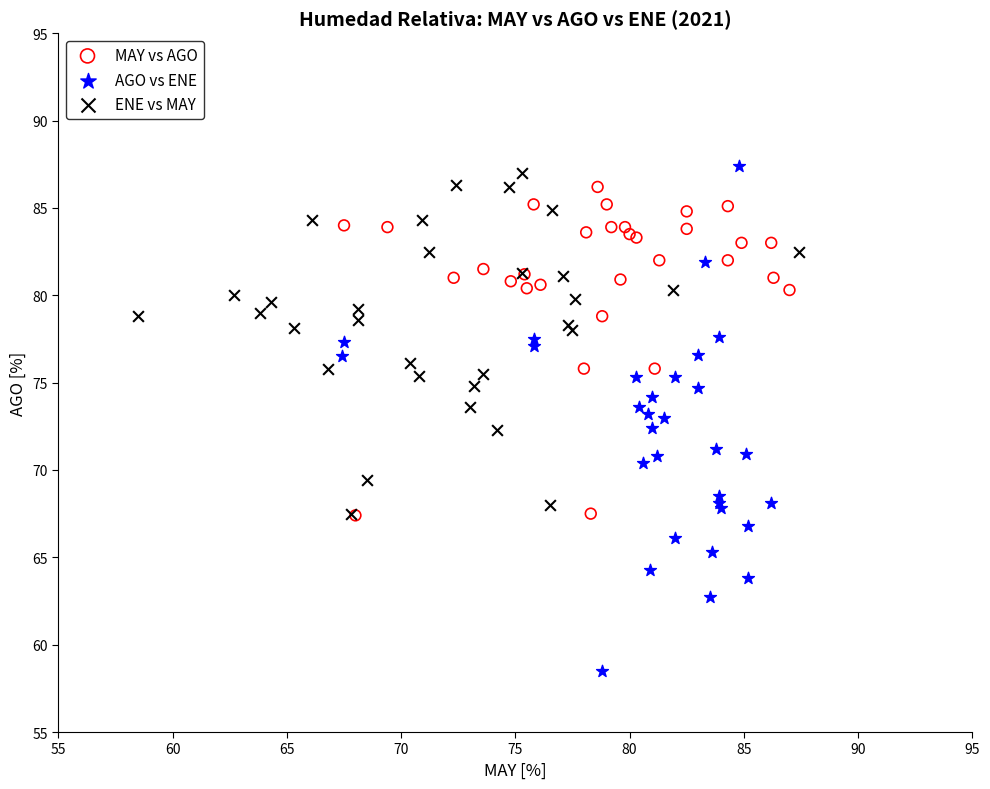

Which series contains the highest Y value?

AGO vs ENE